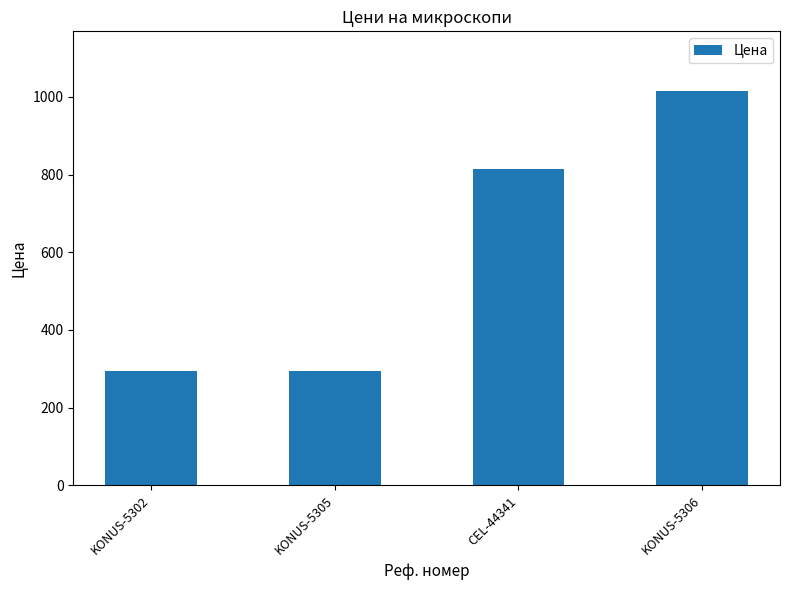

At which label is the value closest to 655?

CEL-44341